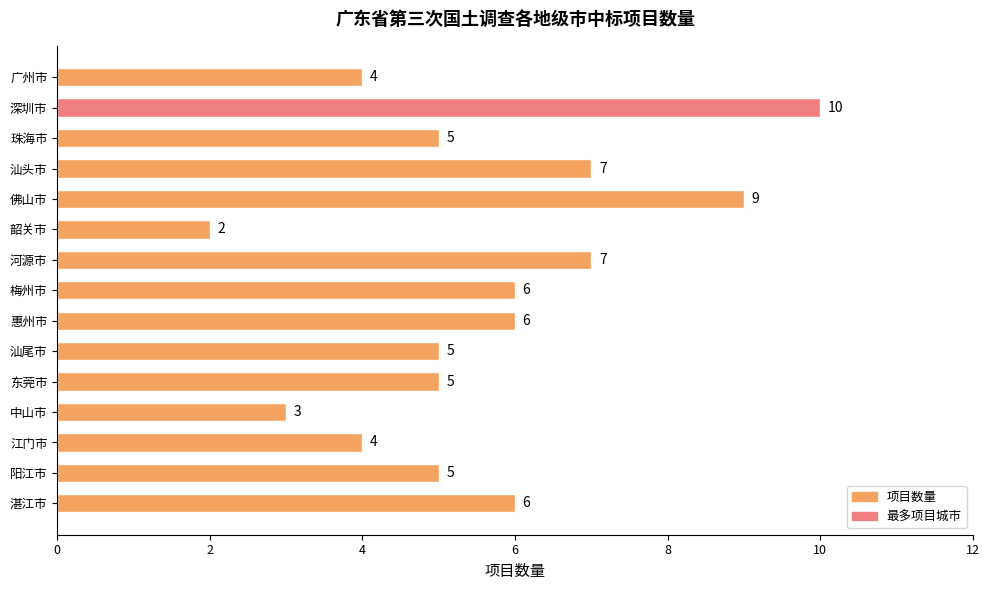

How many values are between 4 and 7?

11